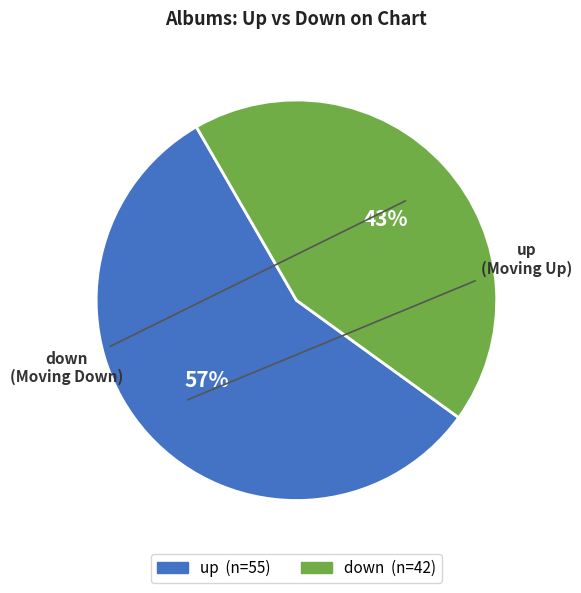

Does up represent more than half of the total?

Yes